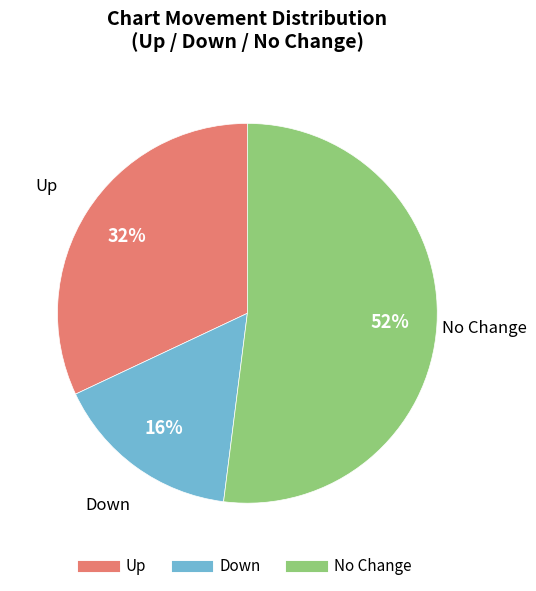

How many segments does this pie chart have?

3